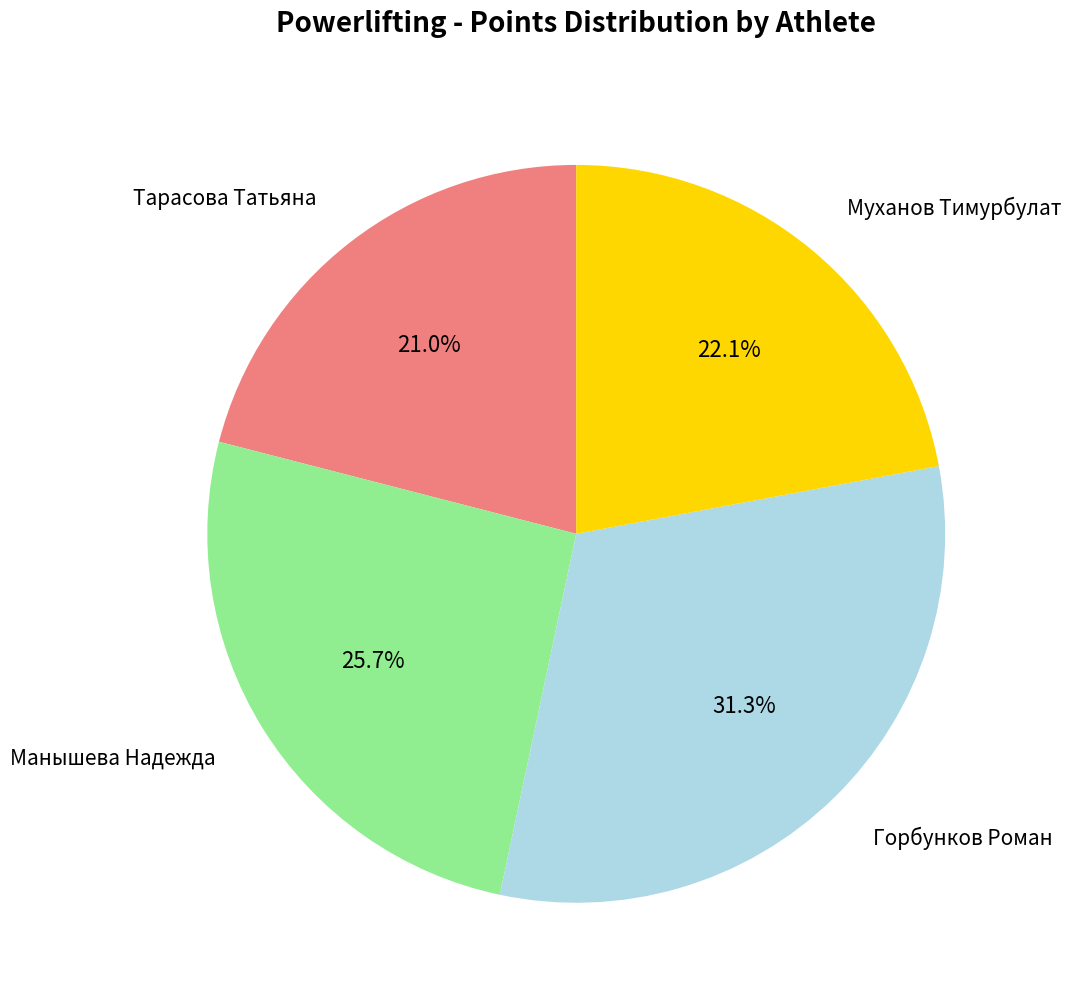

Is there any slice that represents more than half of the pie?

No